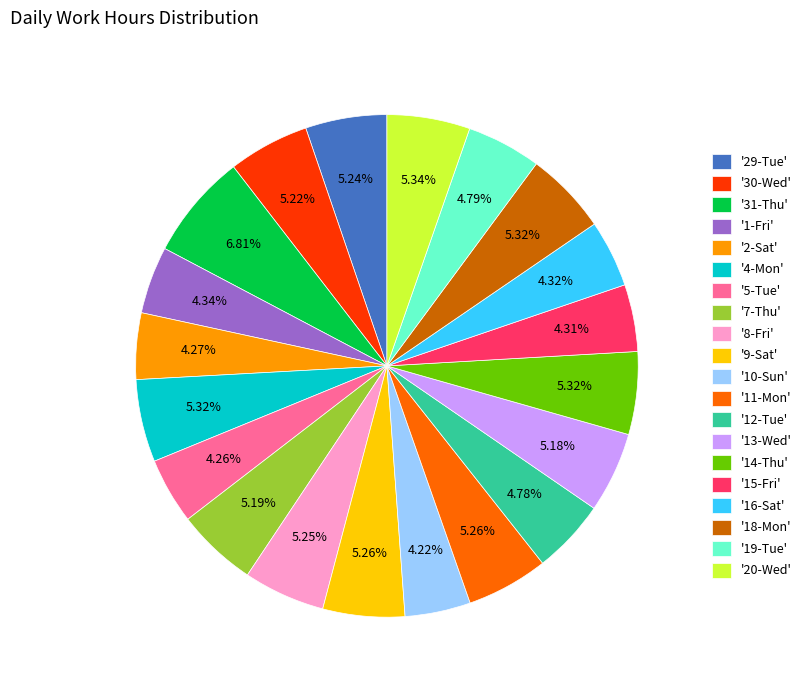

Is the sum of '8-Fri' and '2-Sat' greater than half?

No